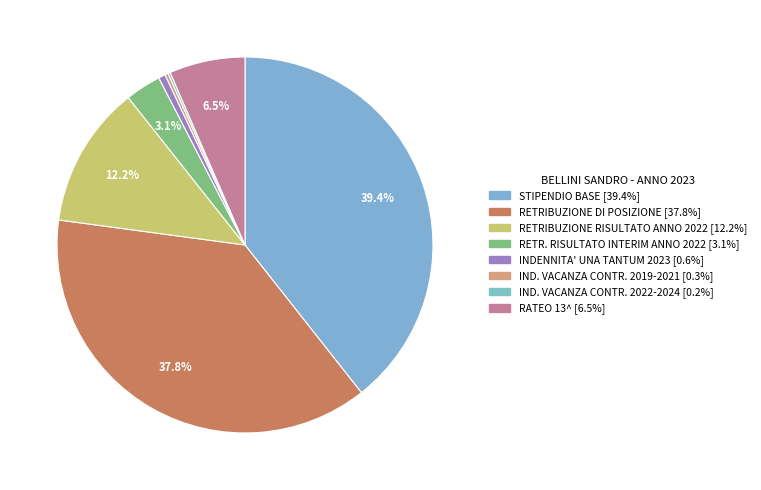

Which category has the smallest portion of the pie?

IND. VACANZA CONTR. 2022-2024